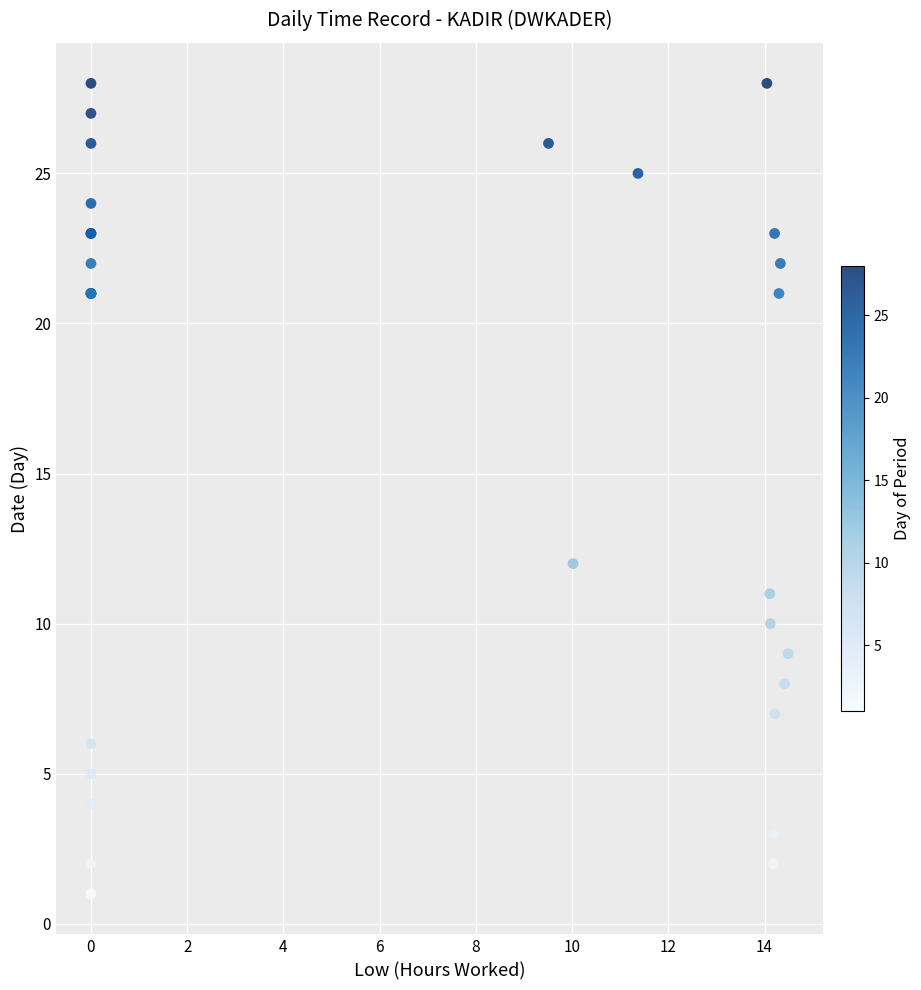

What Y value in the scatter plot is closest to 14?

12